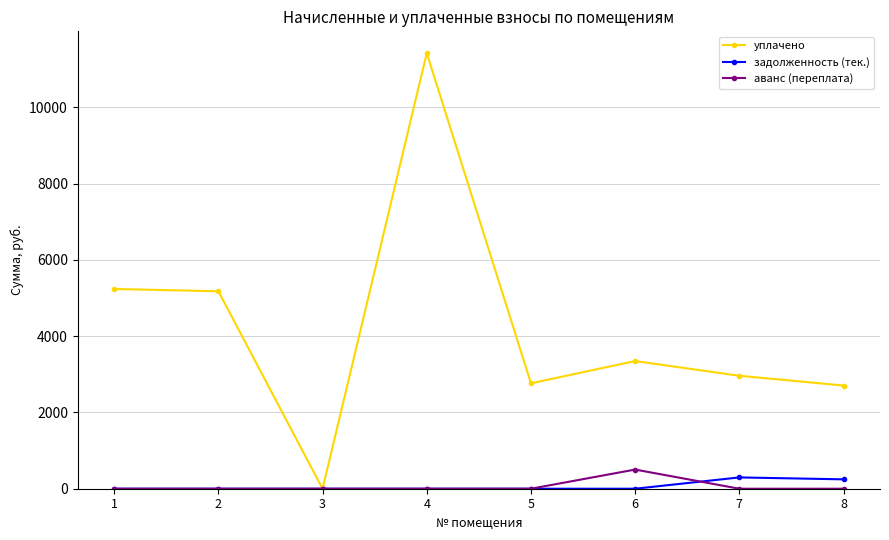

How many distinct data groups are displayed?

3